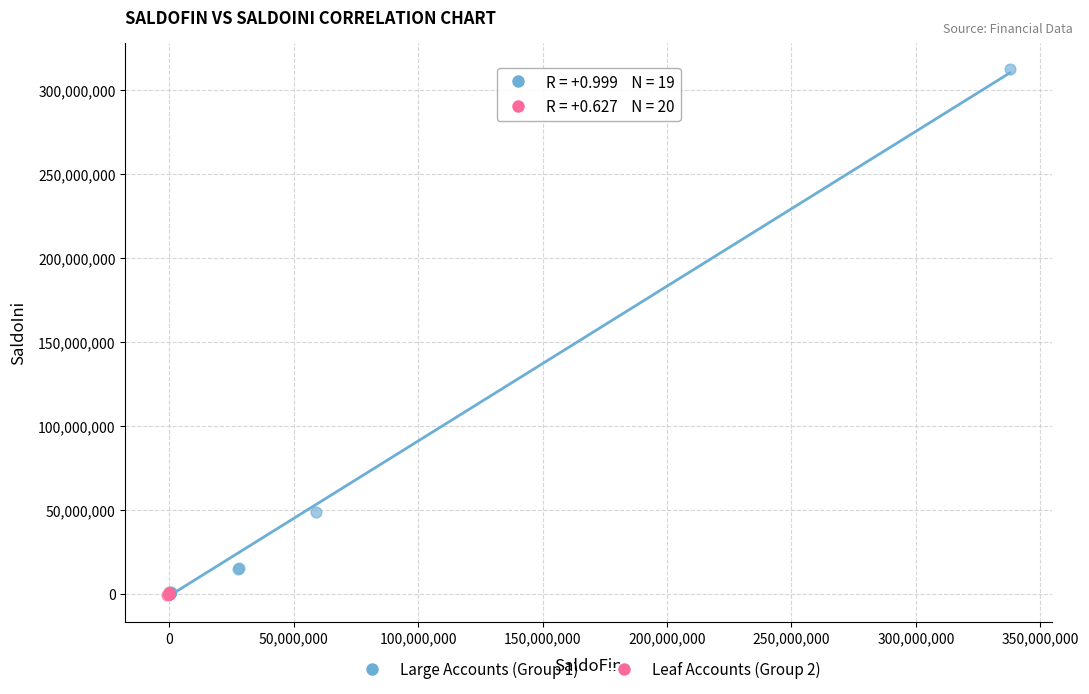

Which series has the widest spread of Y values?

Large Accounts (Group 1)